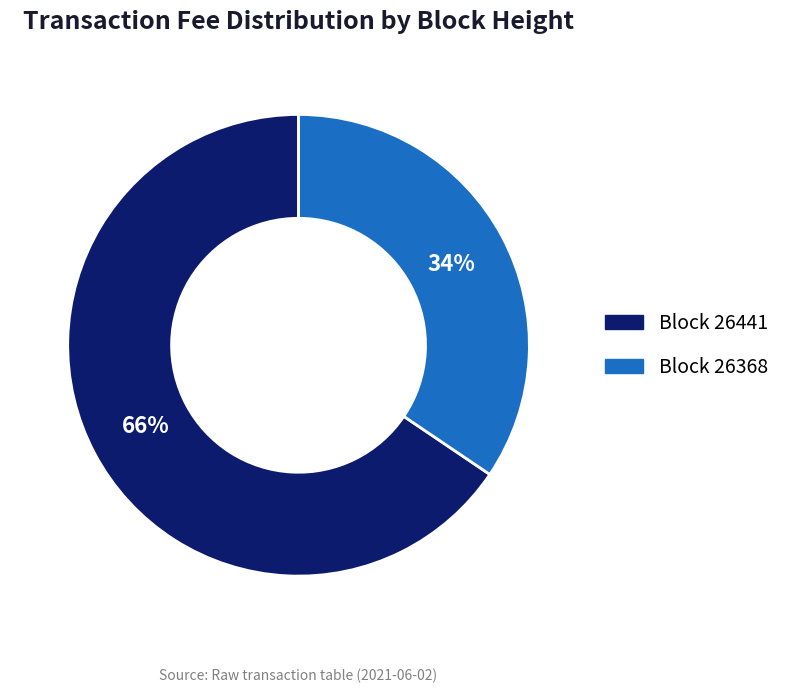

To the nearest percent, what is the average slice percentage?

50%